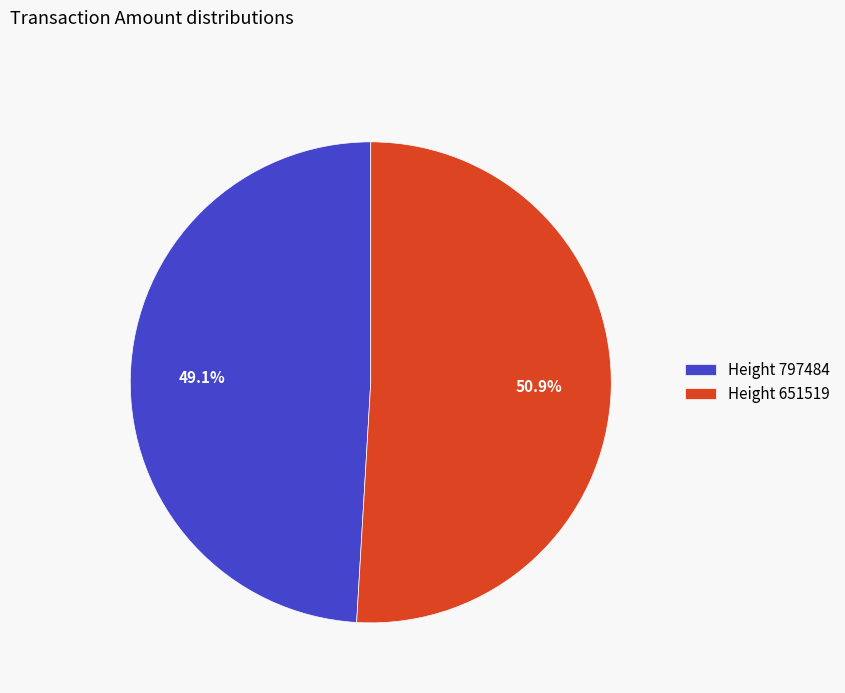

Do Height 797484 and Height 651519 together represent more than half of the pie?

Yes